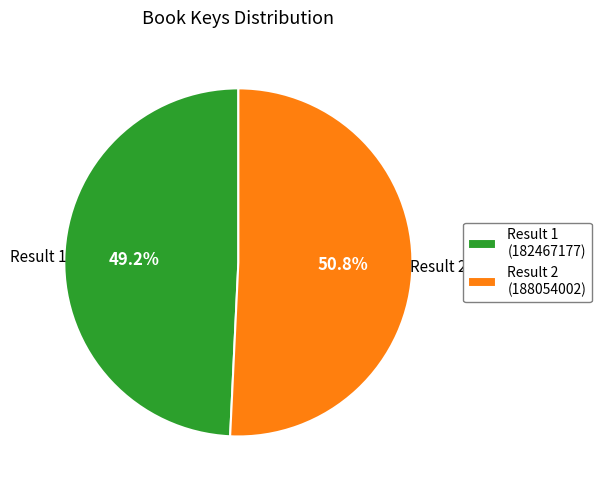

What is the smallest slice in the pie chart?

Result 1 (182467177)